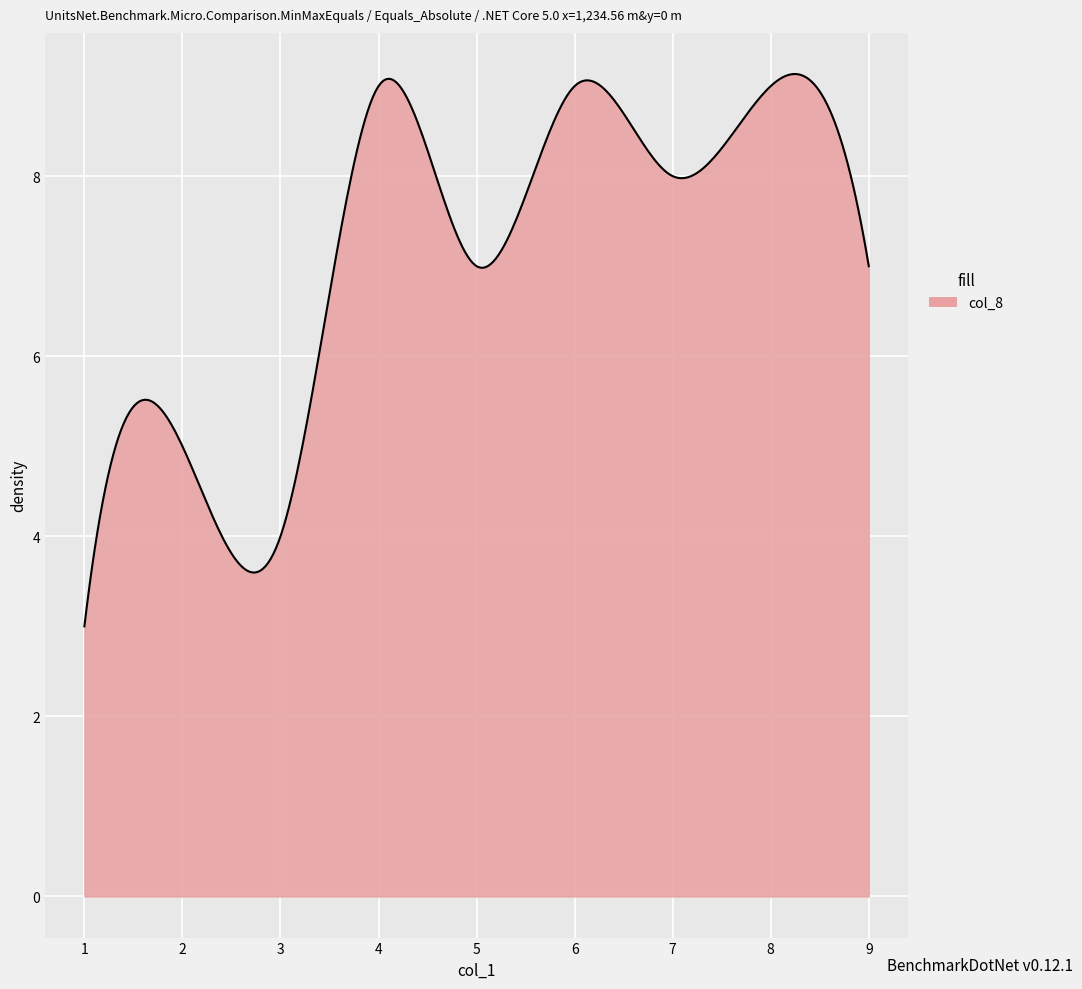

What is the minimum value shown in the chart?

3.0